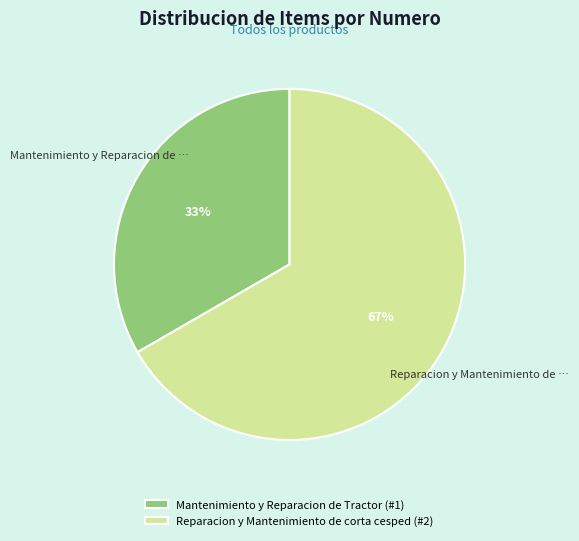

Combined, do Reparacion y Mantenimiento de corta cesped (#2) and Mantenimiento y Reparacion de Tractor (#1) account for over 50%?

Yes